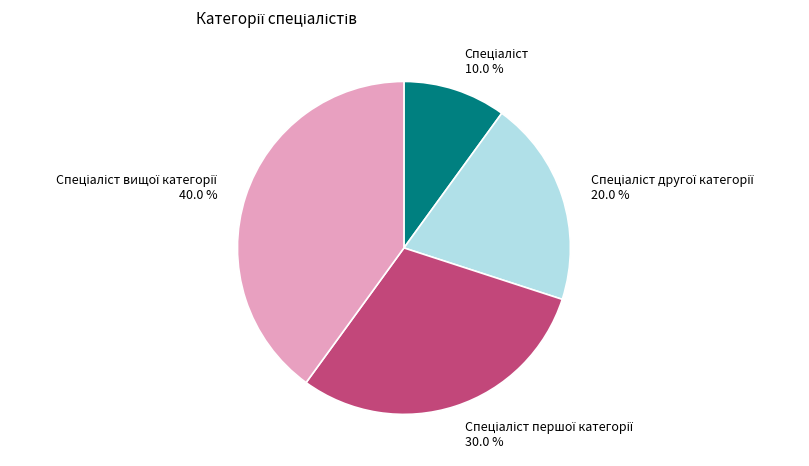

To the nearest percent, what is the average slice percentage?

25%